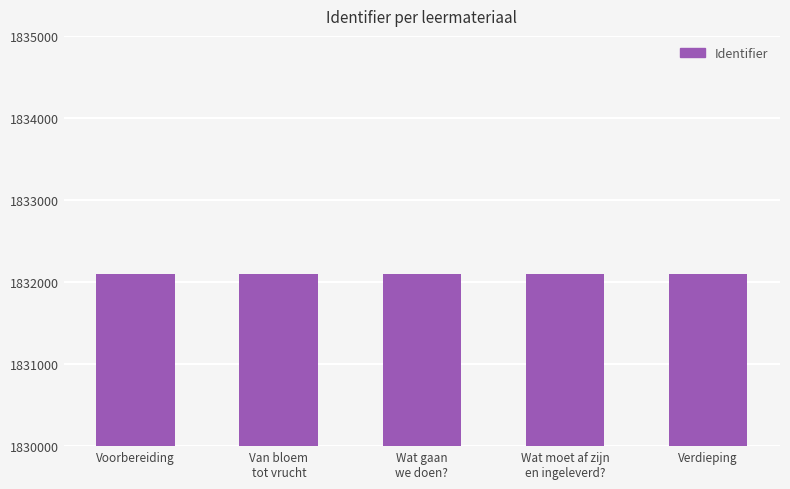

What is the greatest value displayed?

1832102